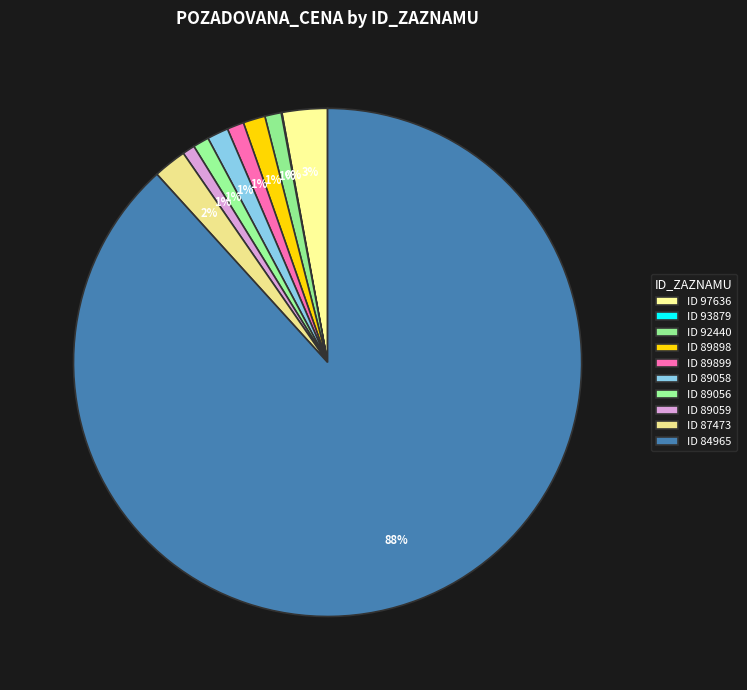

Which category has the biggest portion of the pie?

84965